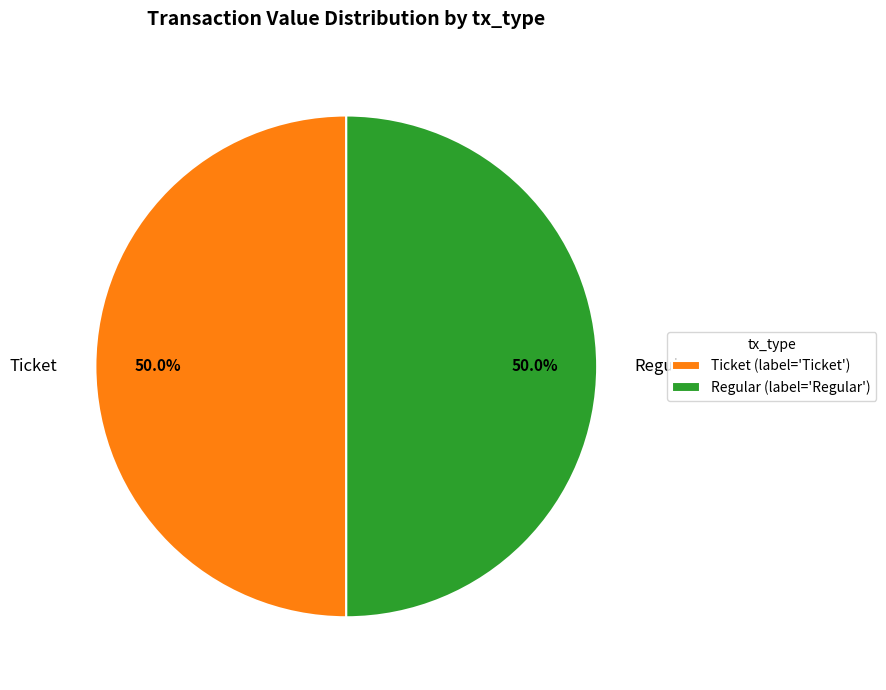

Combined, what portion of the pie is Ticket and Regular?

100.0%